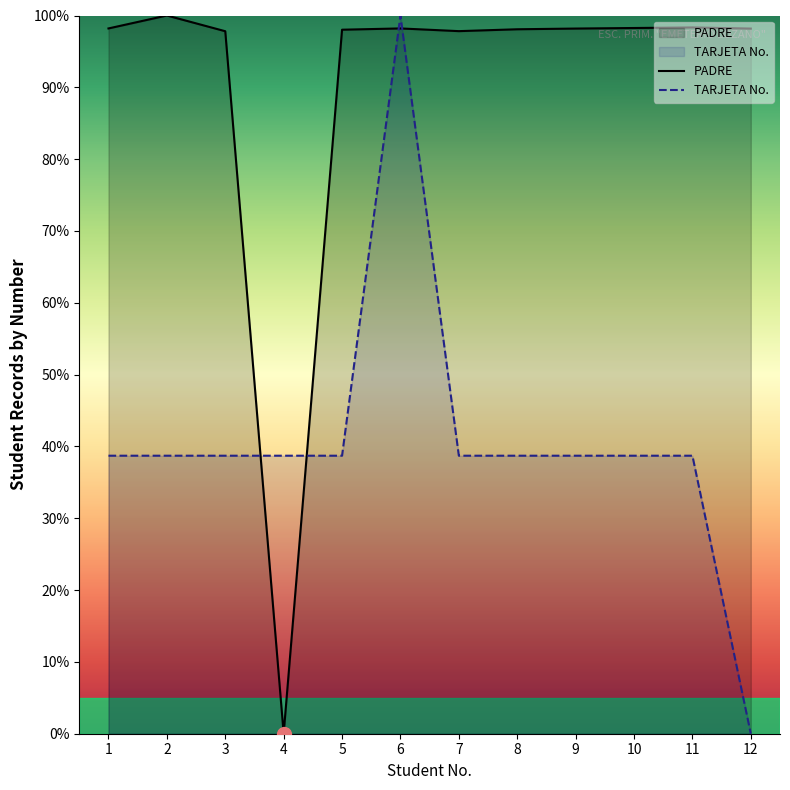

How many positive values does the TARJETA No. series have?

11